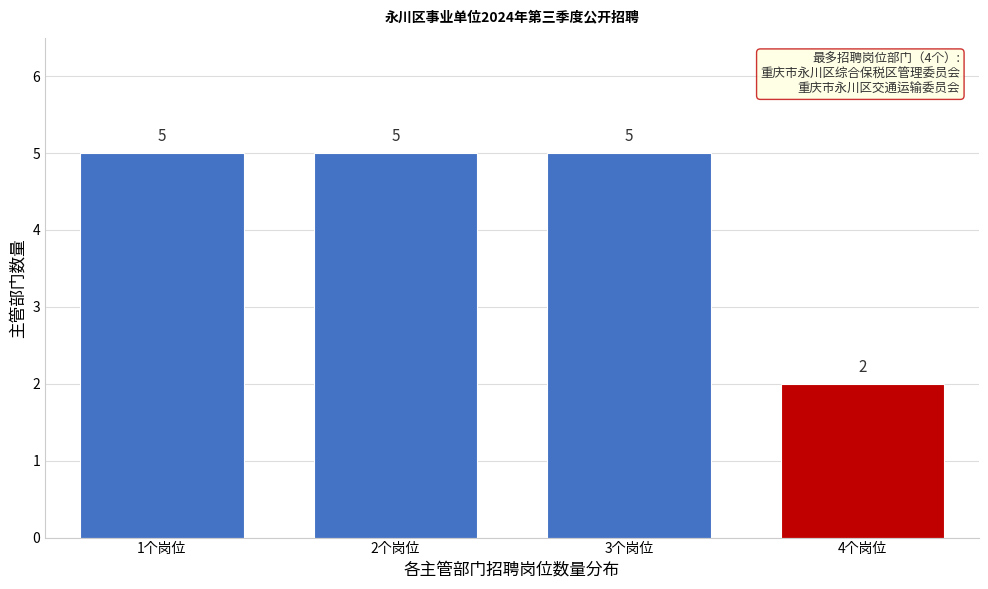

Reading right to left, list all the values displayed in this chart.

2	5	5	5